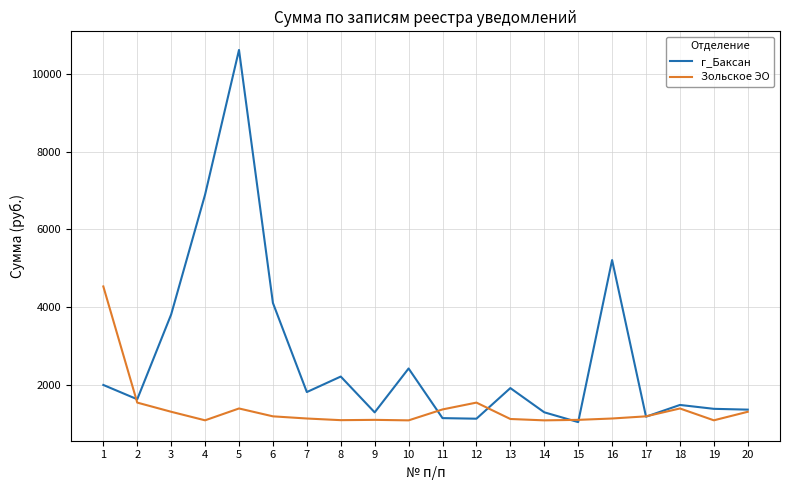

Where is the first local minimum for Зольское ЭО?

4